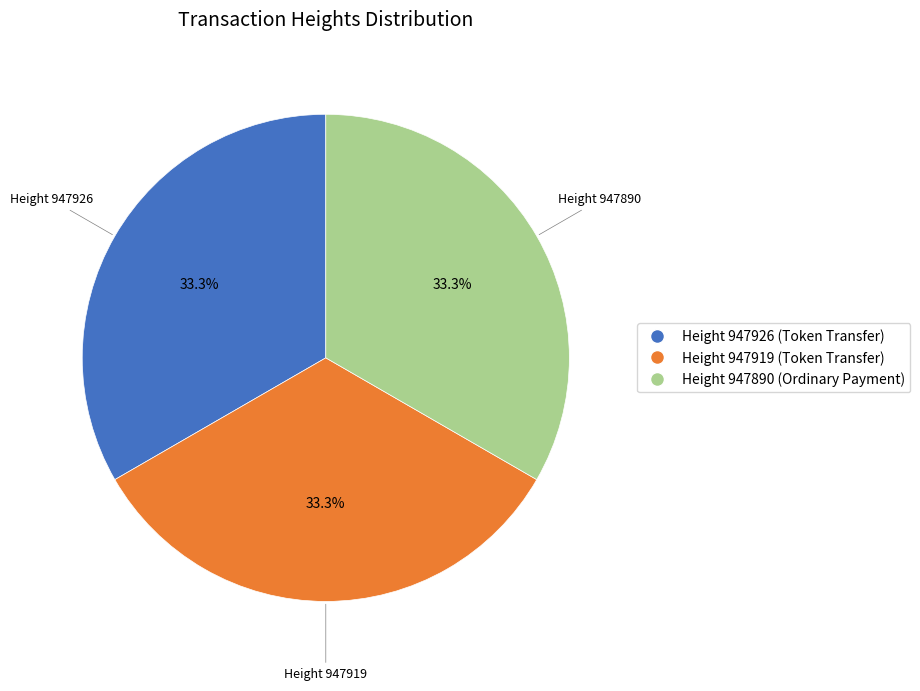

Does any single category account for the majority?

No